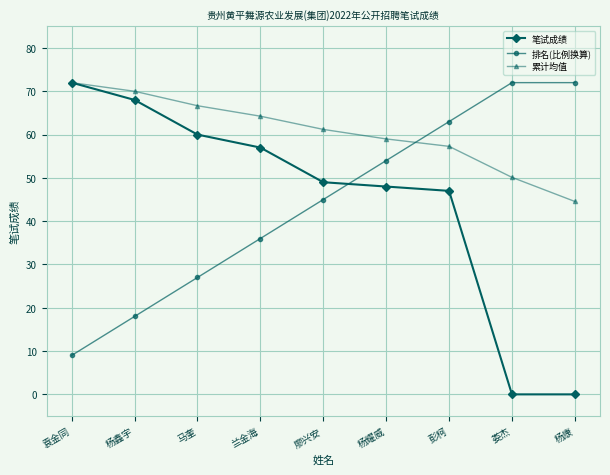

The 笔试成绩 series shows 120.9 at 袁金同. True or false?

False